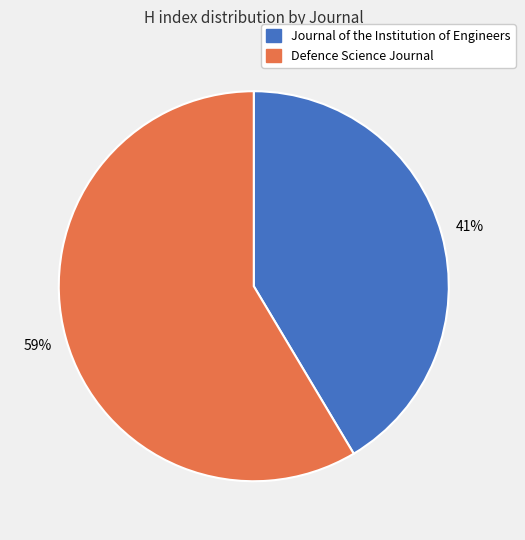

Which category has the biggest portion of the pie?

Defence Science Journal